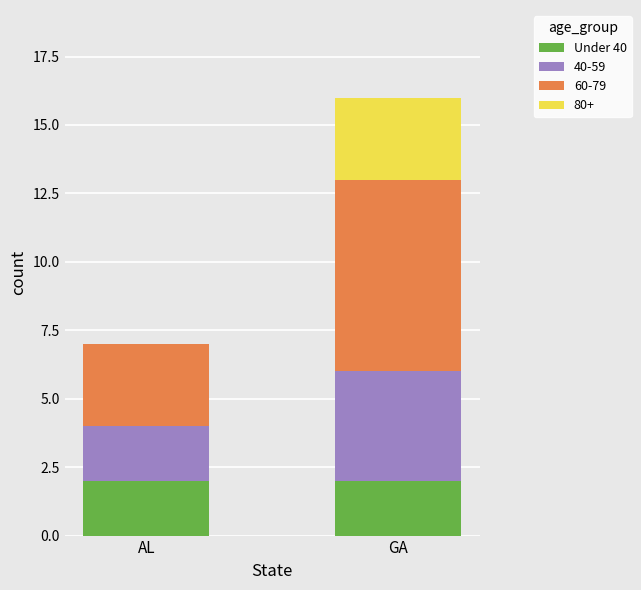

At which category is the sum across all series the highest?

GA